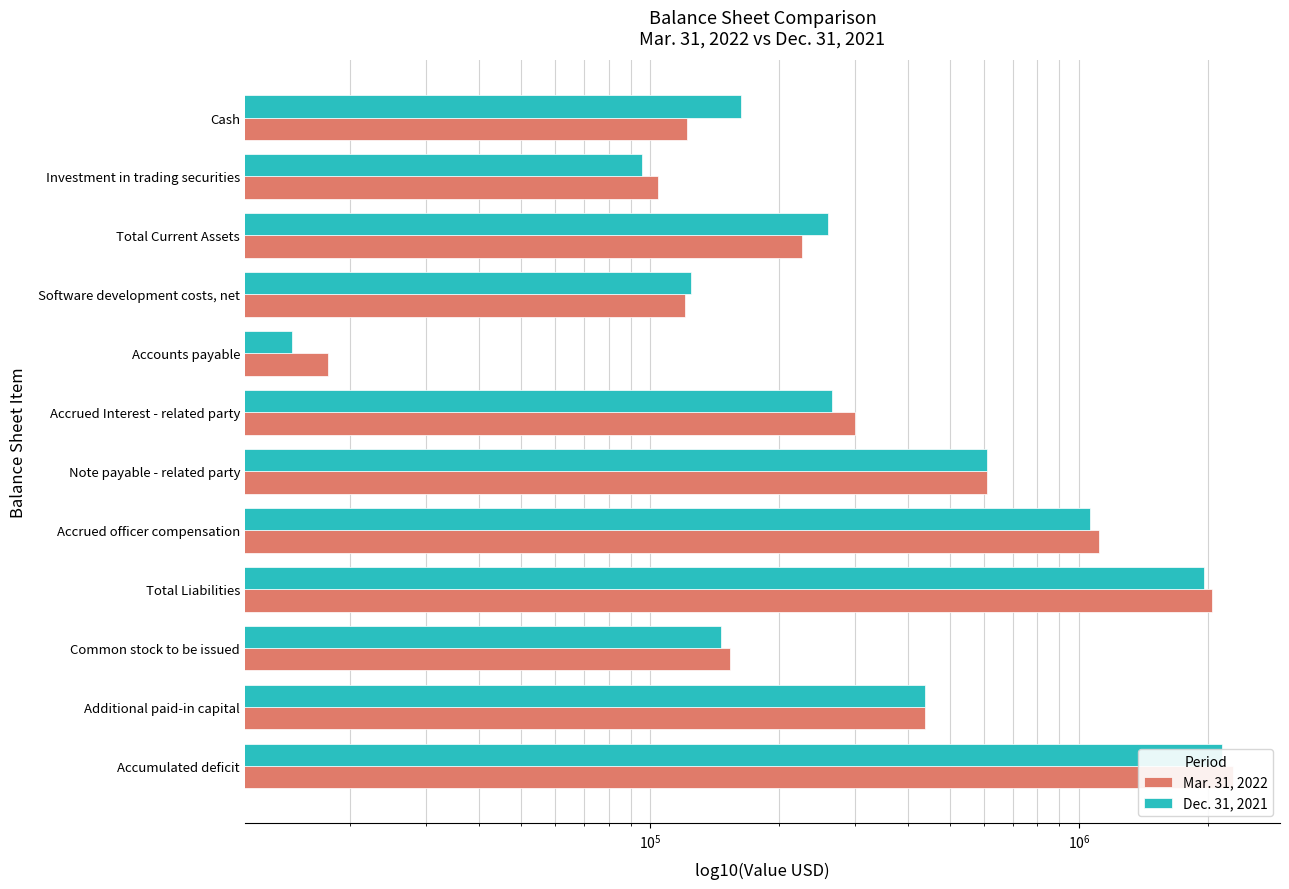

How many bars are there in total?

24